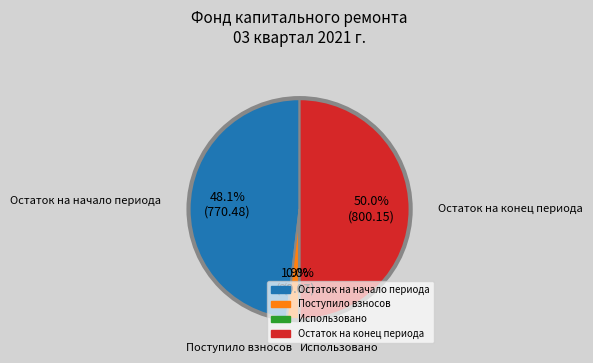

Combined, what portion of the pie is Остаток на конец and Остаток на начало?

98.1%